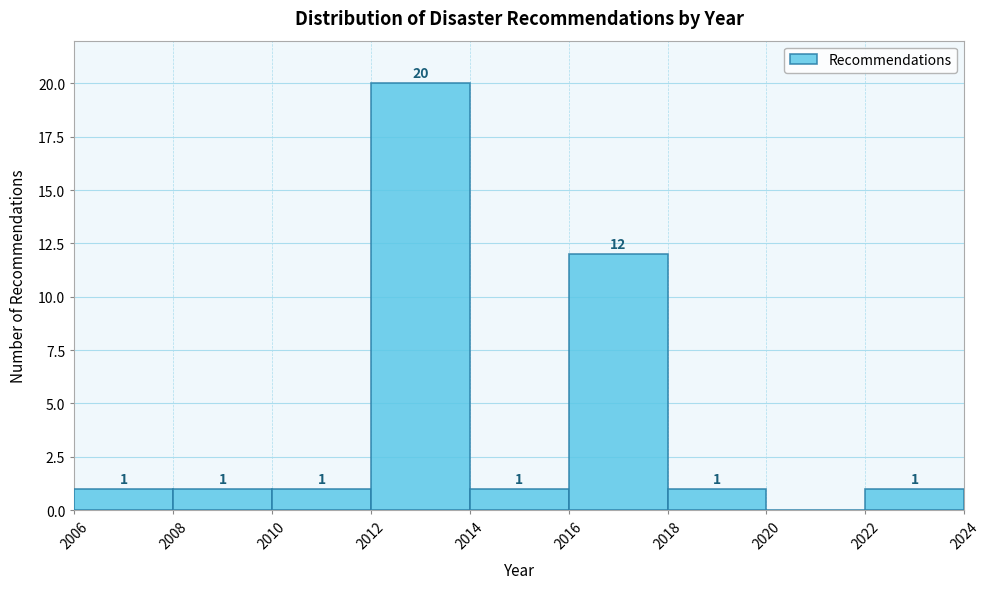

Over which range of the x-axis is the bar tallest?

2012 to 2014